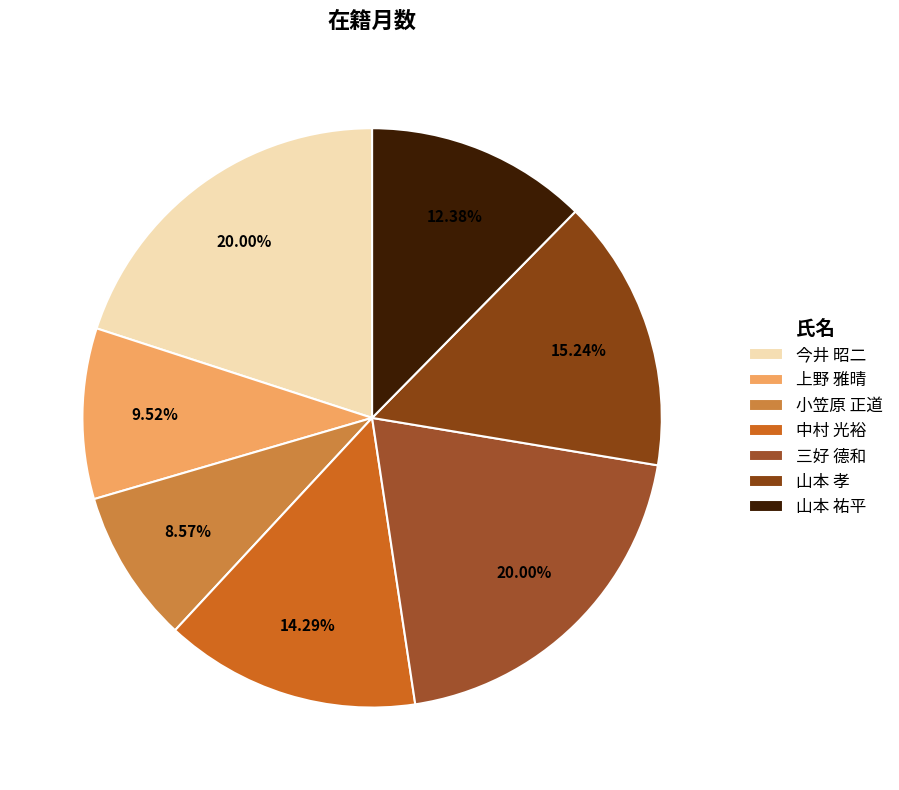

Is it true that 上野 雅晴 is 24% of the pie?

False